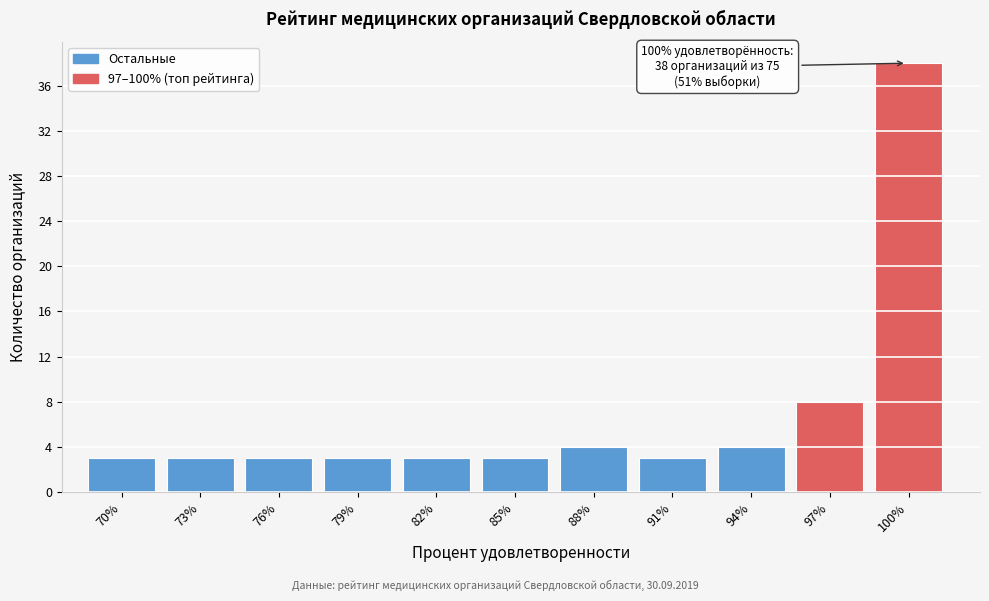

Reading left to right, transcribe all the data shown in this chart.

70%=3	73%=3	76%=3	79%=3	82%=3	85%=3	88%=4	91%=3	94%=4	97%=8	100%=38